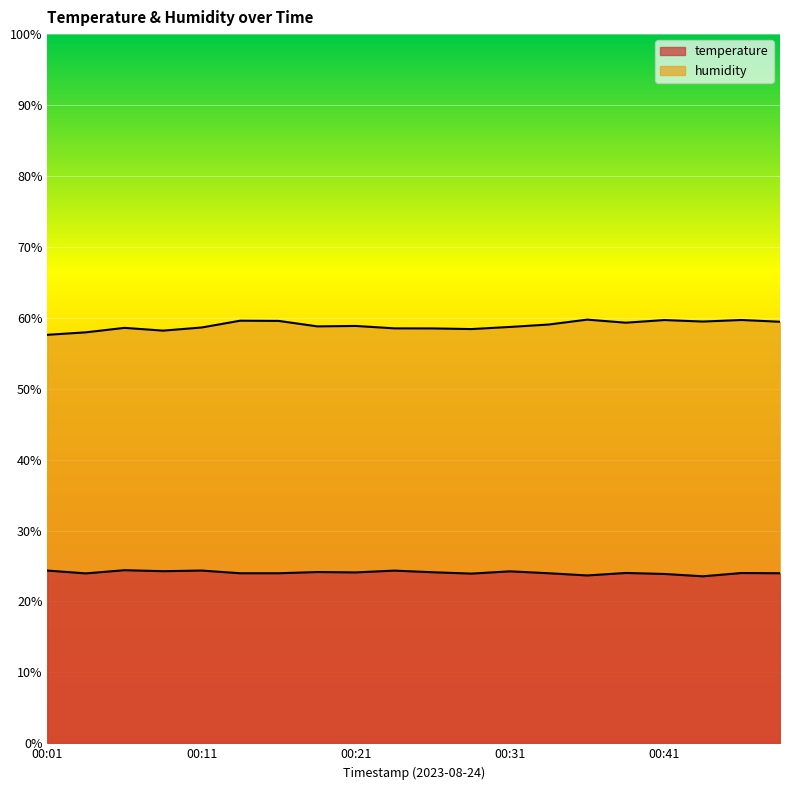

True or false: temperature has a value of 6.6 at 00:11.

False